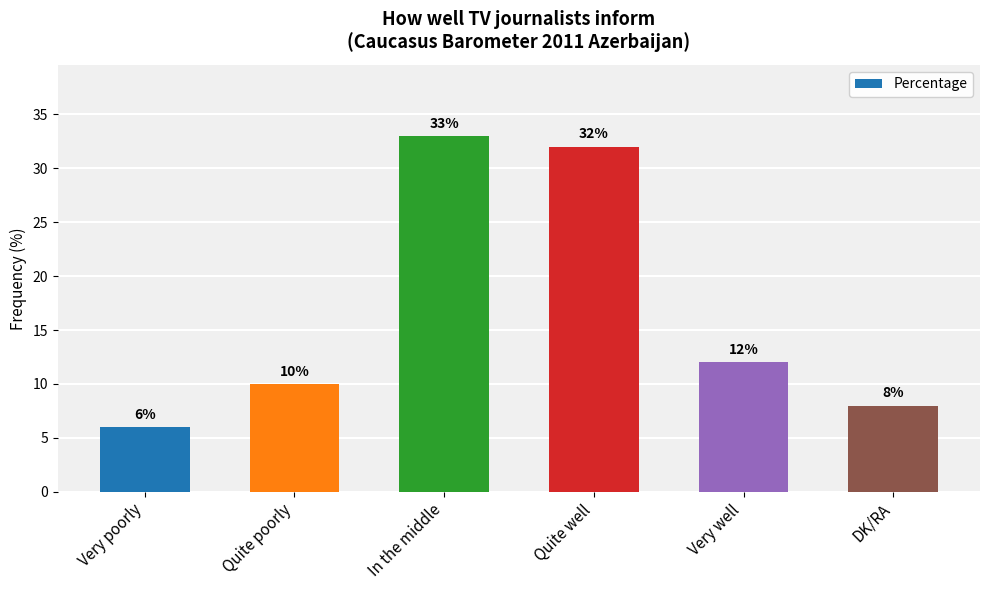

Rank the categories by value from highest to lowest.

In the middle, Quite well, Very well, Quite poorly, DK/RA, Very poorly